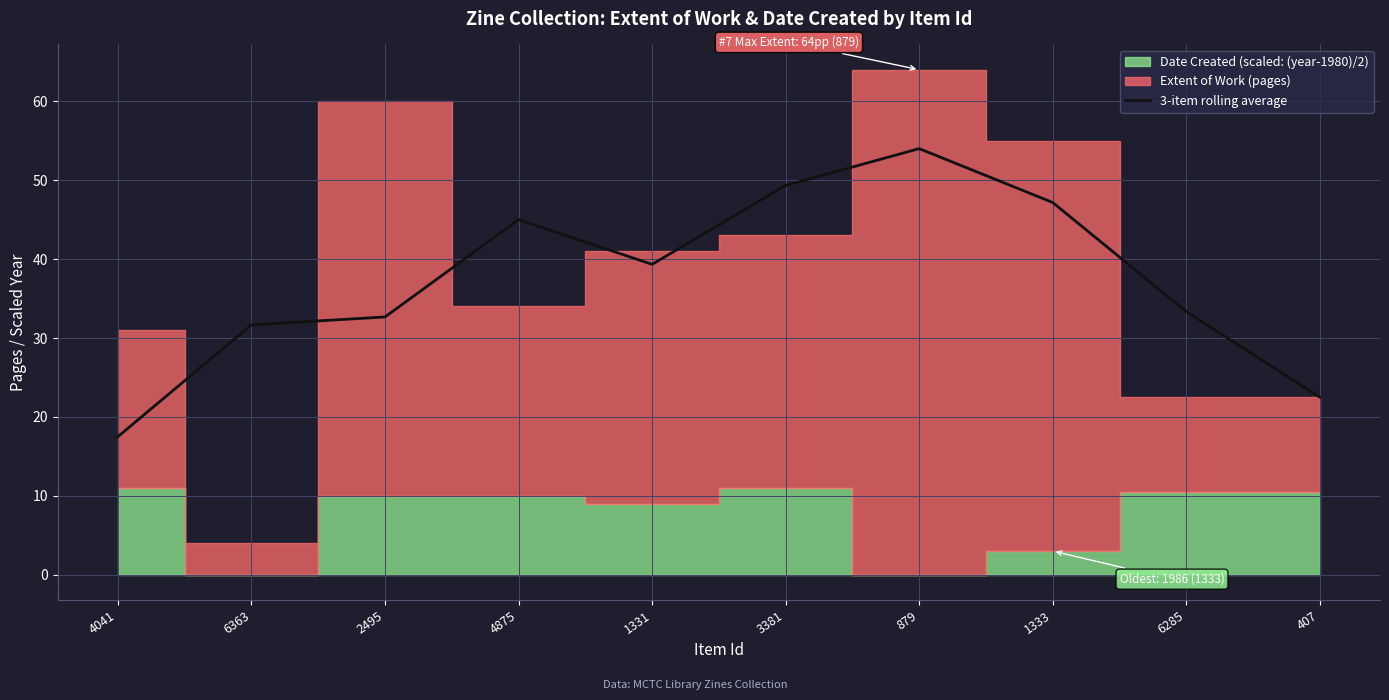

How many categories are shown in the chart?

10